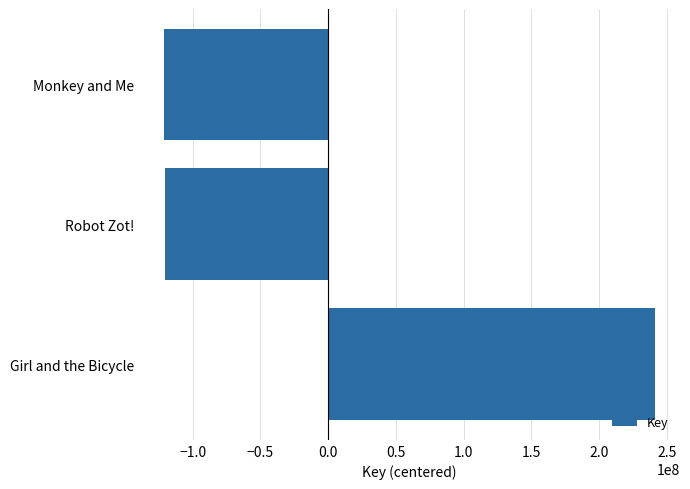

What is the maximum value shown in the chart?

241537362.3